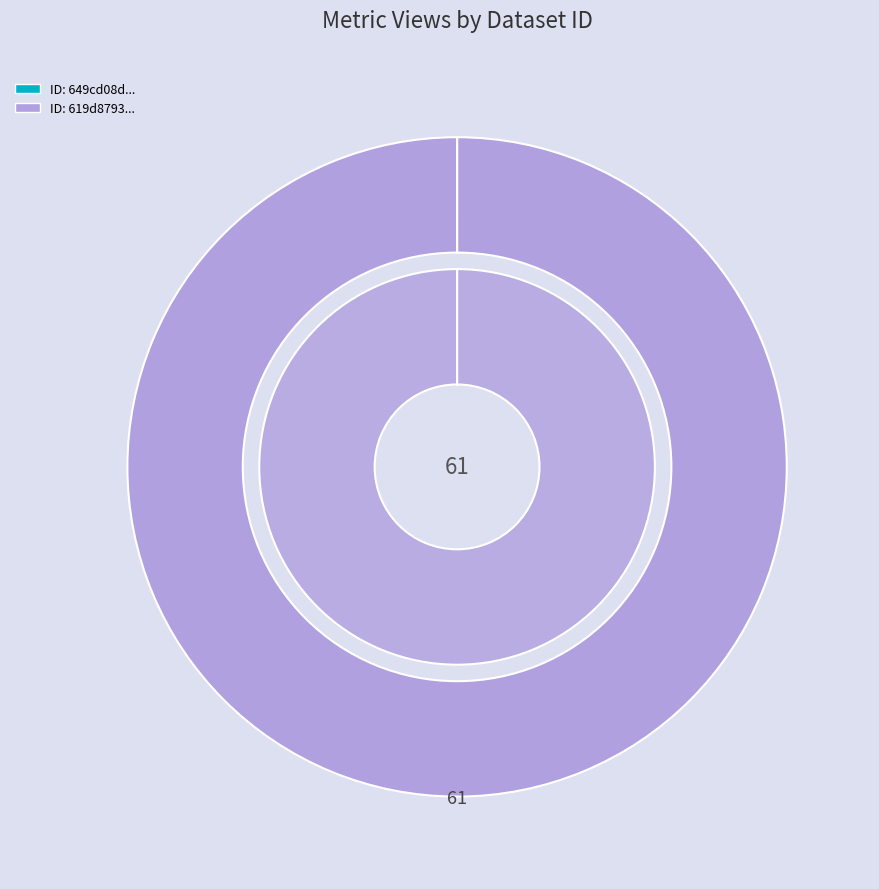

Combined, what portion of the pie is 649cd08d078190ea9e2176ee and 619d87930781900667c063ad?

100.0%